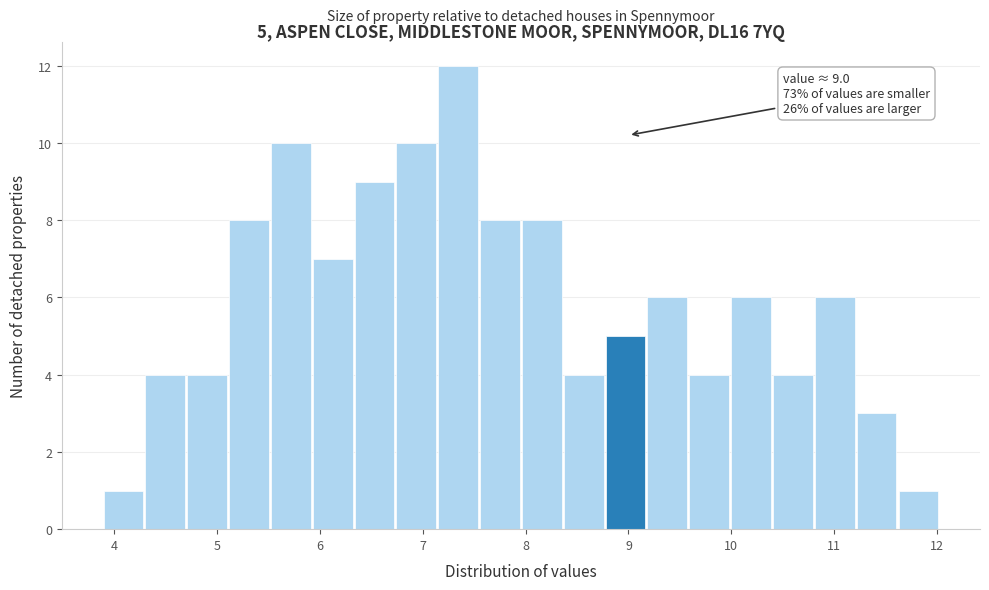

Which range on the x-axis has the tallest bar?

7.2 to 7.6